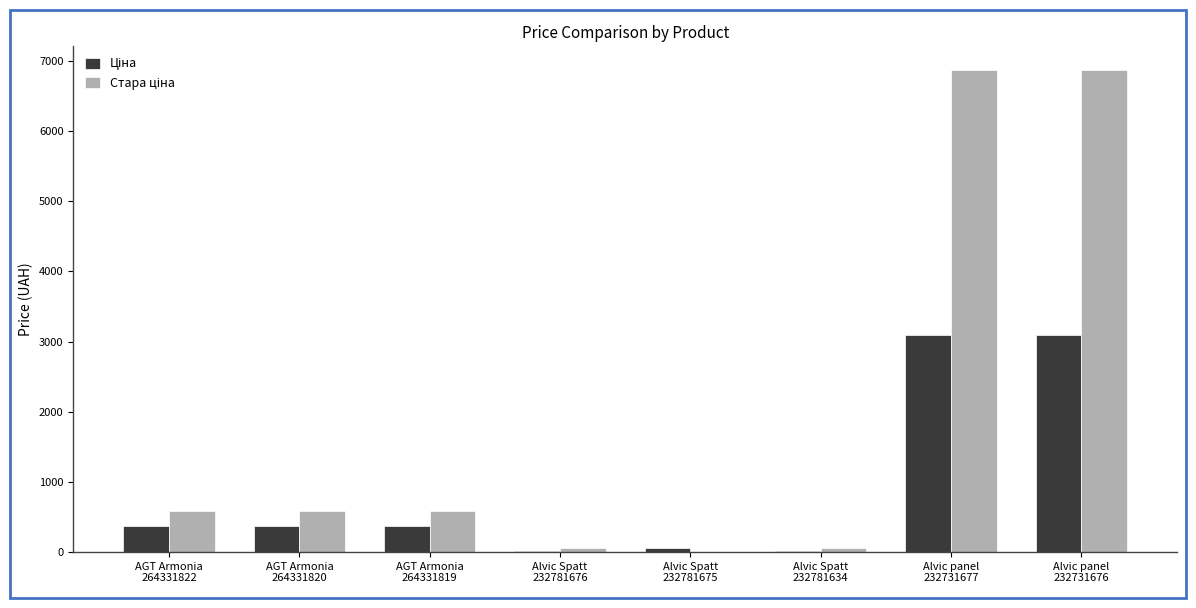

What is the greatest value displayed?

6869.4